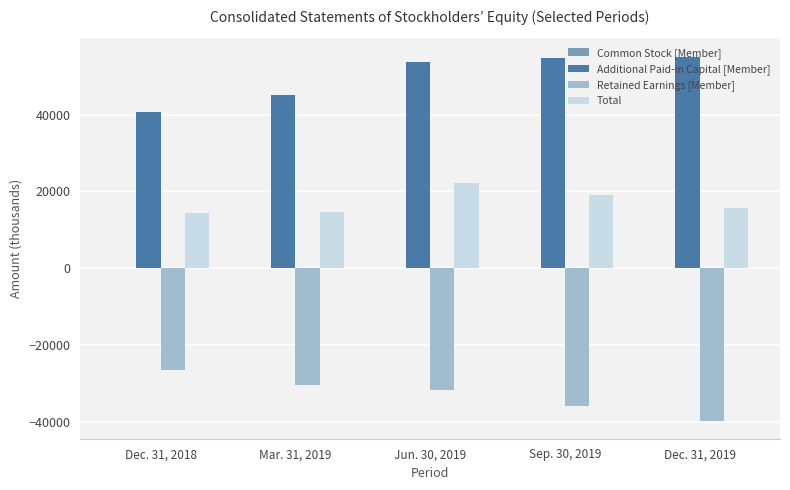

The value of Retained Earnings [Member] at Dec. 31, 2019 is -39561. True or false?

True